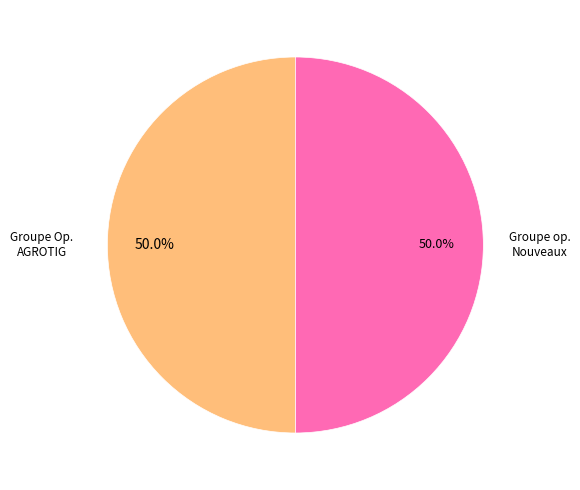

What is the ratio of the value at Groupe Op. AGROTIG to the value at Groupe op. Nouveaux?

1.0